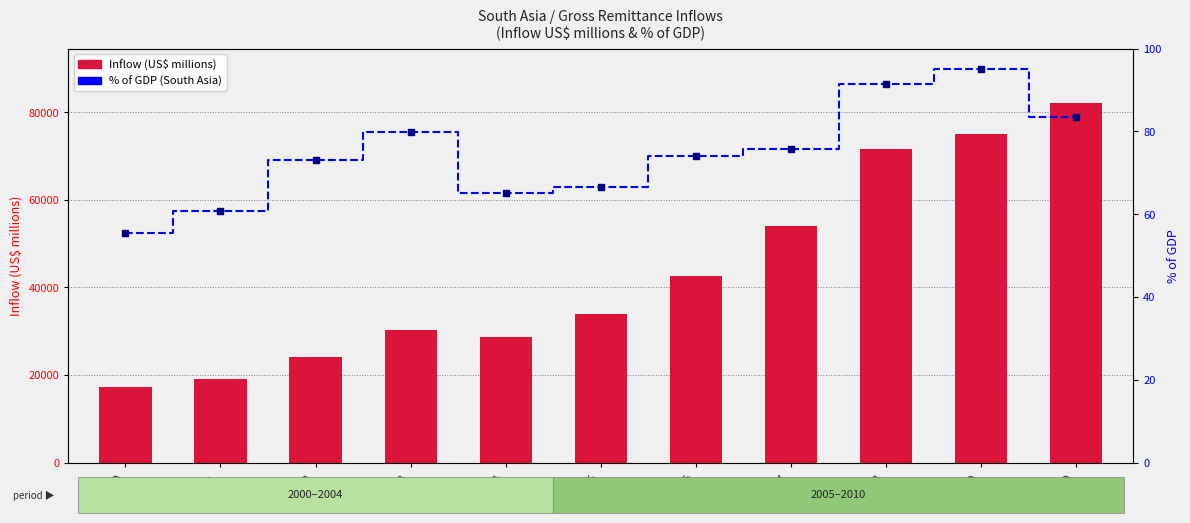

At which category is the sum across all series the highest?

2010